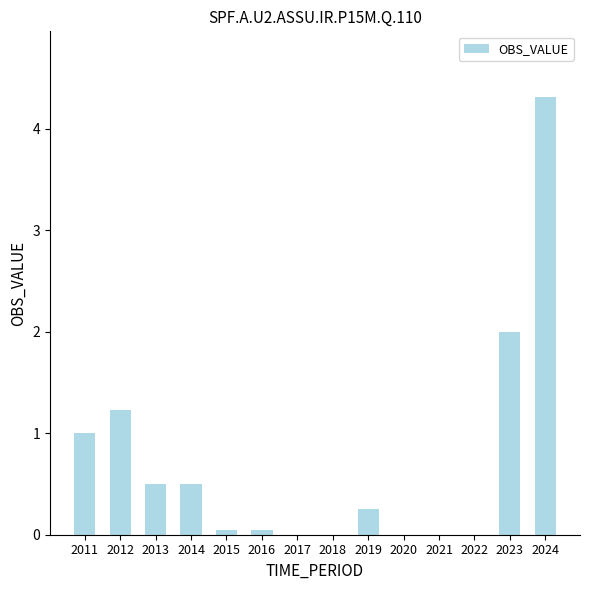

Which has a higher value, 2021 or 2023?

2023